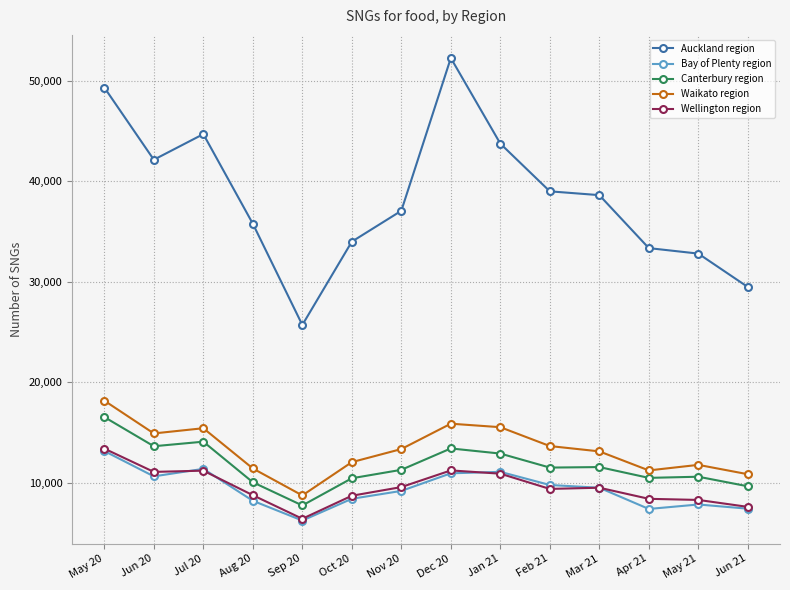

True or false: Bay of Plenty region and Waikato region intersect in this chart.

False